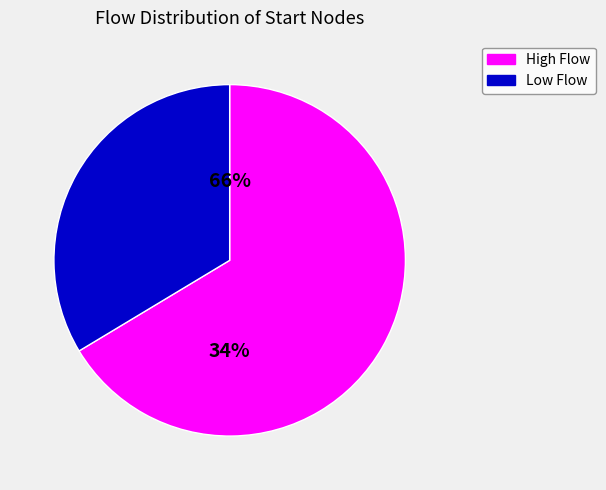

Is 8 the majority of the pie?

No